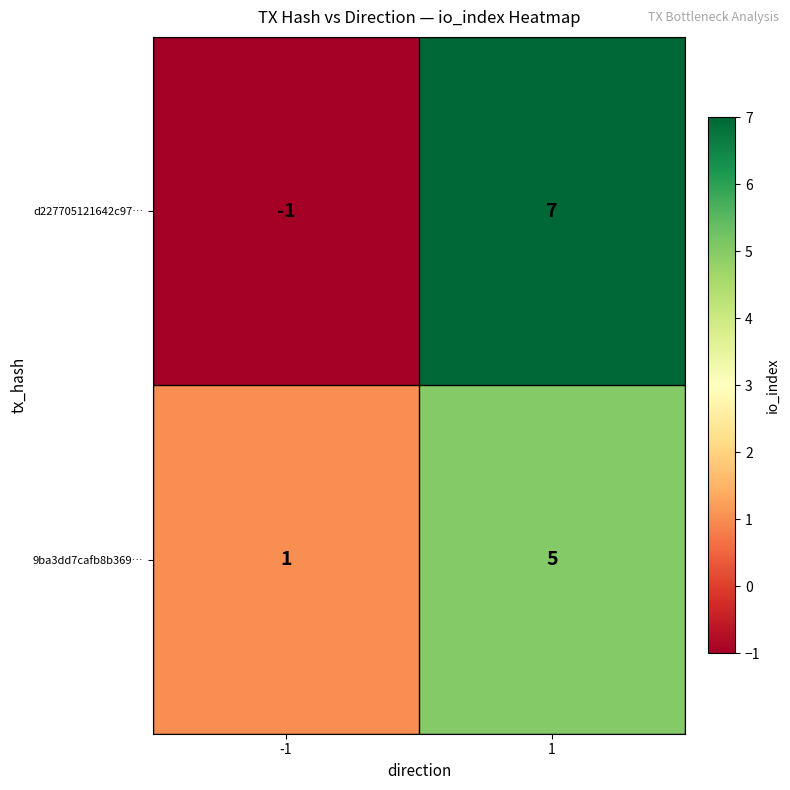

What is the minimum value shown in the chart?

-1